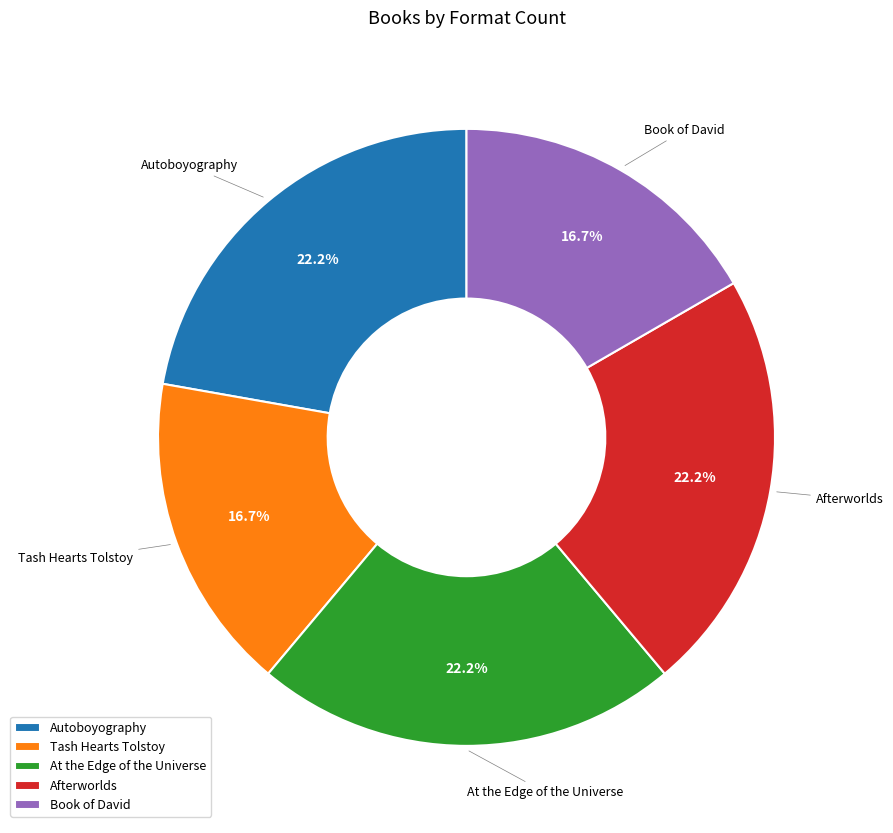

What is the ratio of the value at At the Edge of the Universe to the value at Tash Hearts Tolstoy?

1.3